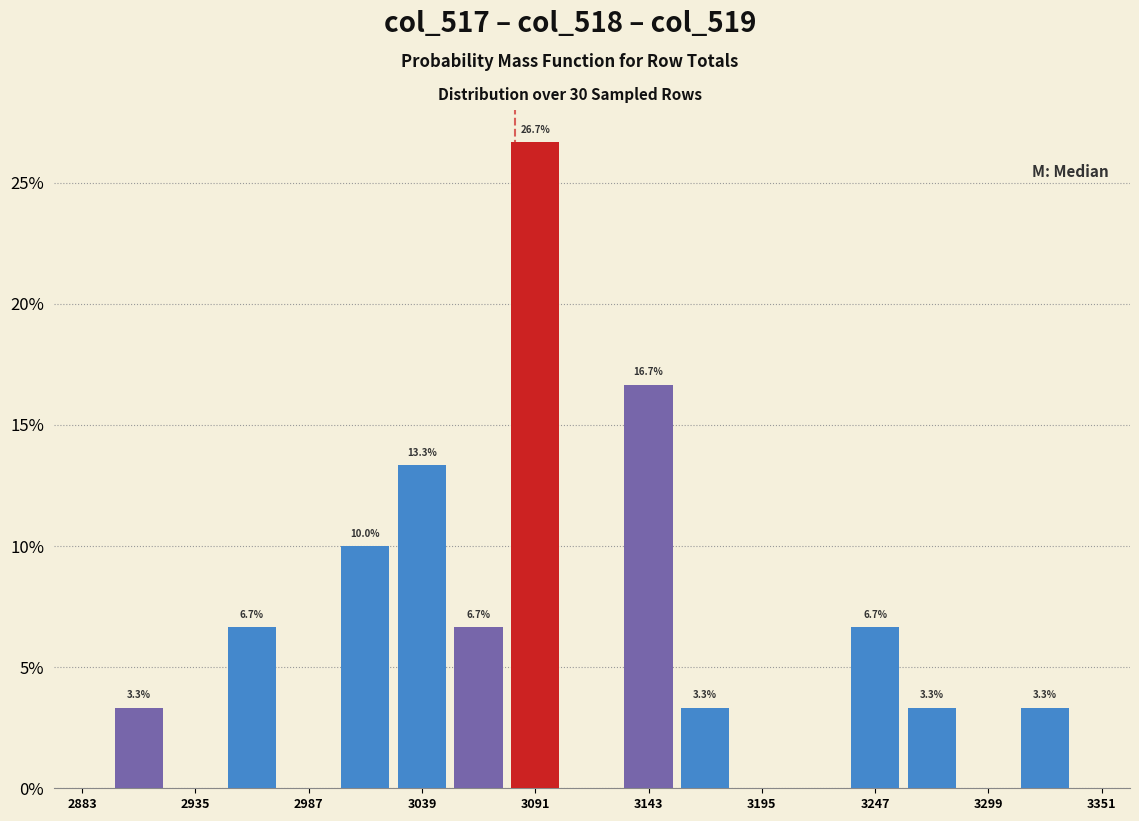

Around what value on the x-axis is the tallest bar? Give the approximate position of its centre, as read against the axis.

3090